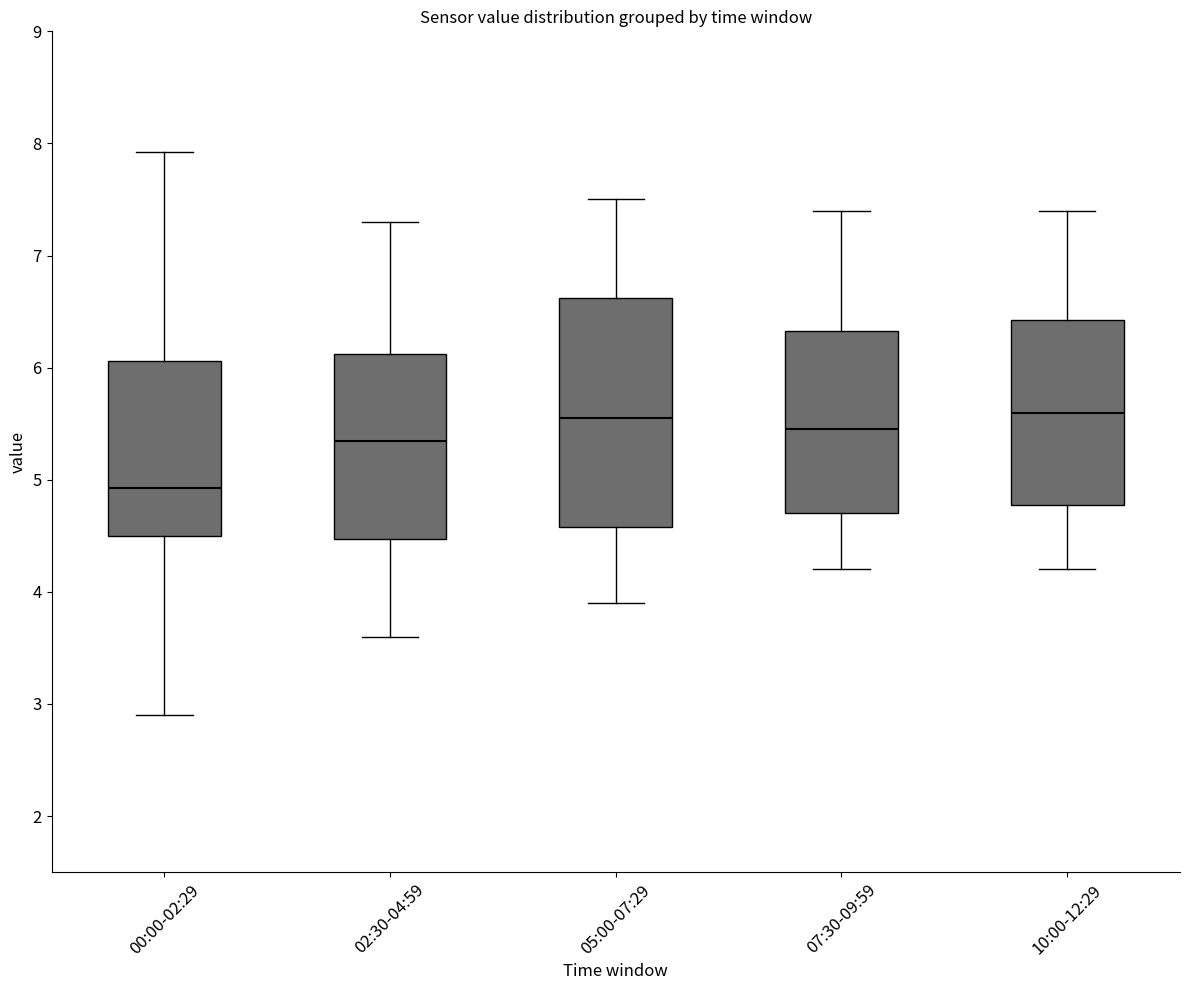

Reading left to right, read every box against the y-axis: the position of its median line, the range the box covers, and the ends of its whiskers. The values are not printed on the chart, so give them approximately, as read against the axis.

00:00-02:29: median 4.9, box 4.5 to 6.1, whiskers 2.9 to 7.9
02:30-04:59: median 5.4, box 4.5 to 6.1, whiskers 3.6 to 7.3
05:00-07:29: median 5.6, box 4.6 to 6.6, whiskers 3.9 to 7.5
07:30-09:59: median 5.5, box 4.7 to 6.3, whiskers 4.2 to 7.4
10:00-12:29: median 5.6, box 4.8 to 6.4, whiskers 4.2 to 7.4